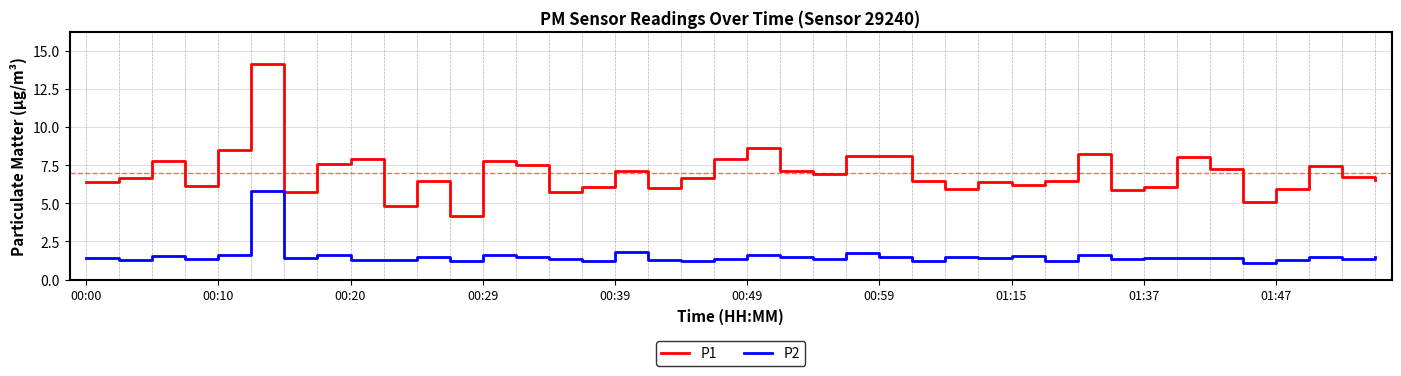

List the series in order of their peak value, lowest first.

P2, P1